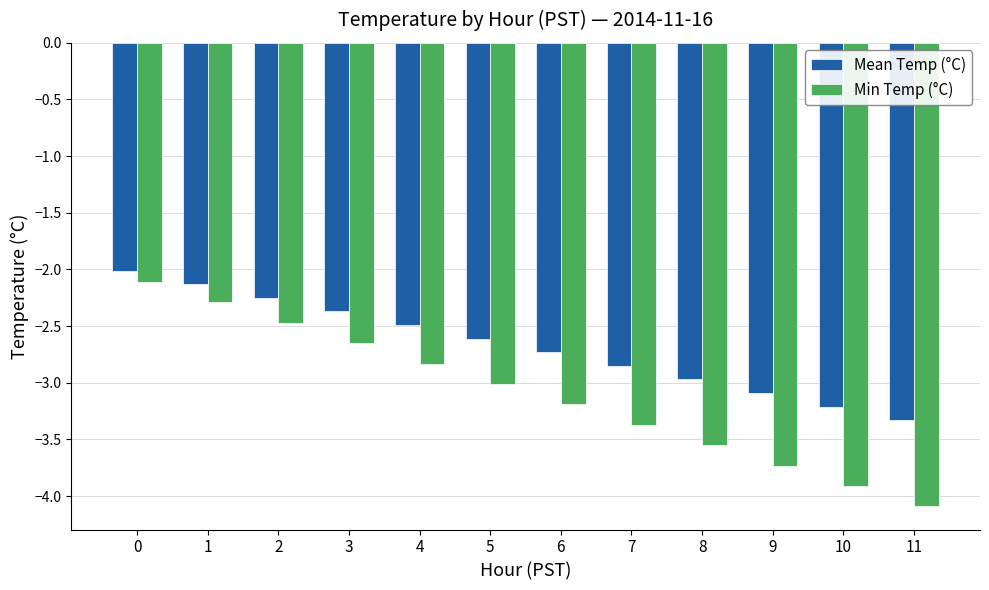

What is the total value across all series at 10?

-7.1